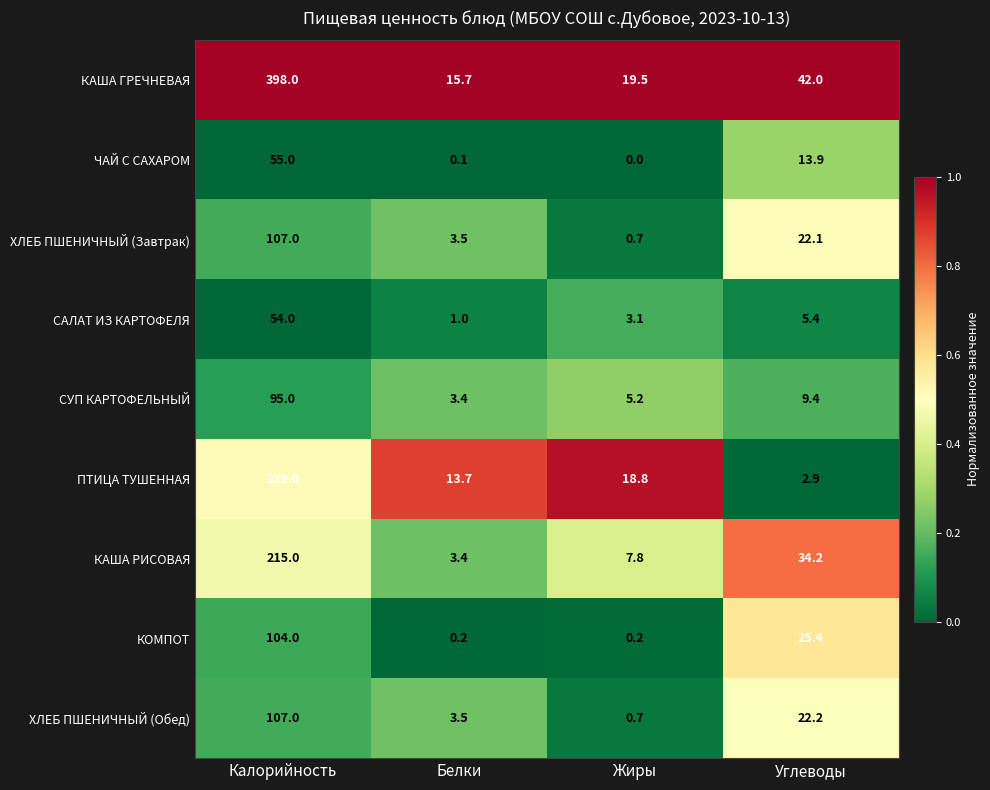

At how many categories does at least one series exceed 0?

4